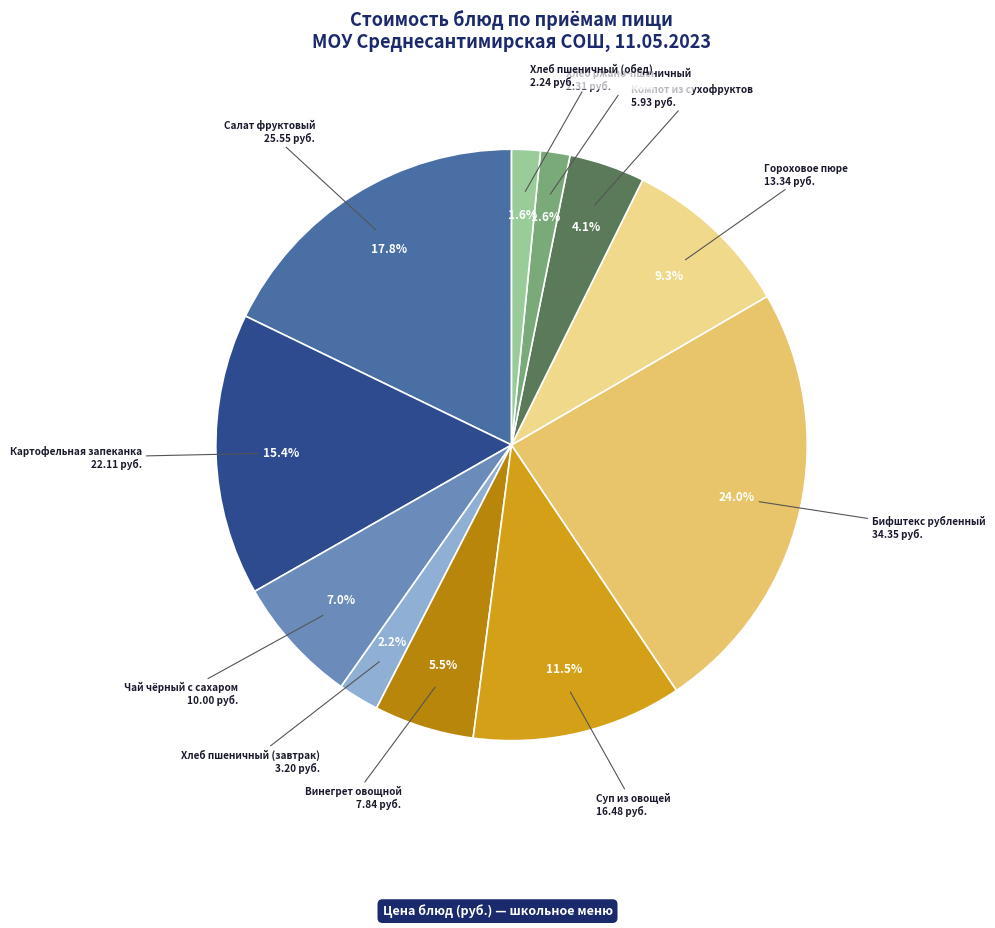

To the nearest percent, what is the difference between the largest and smallest slice percentages?

22%